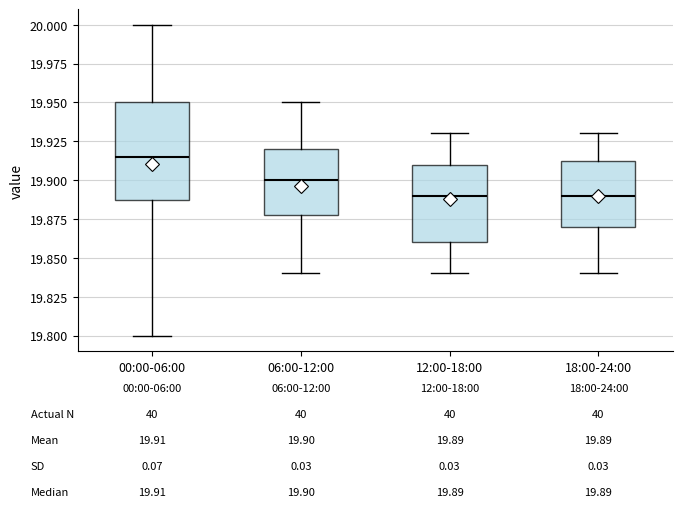

Comparing the boxes themselves (not the whiskers), which one is the tallest?

00:00-06:00